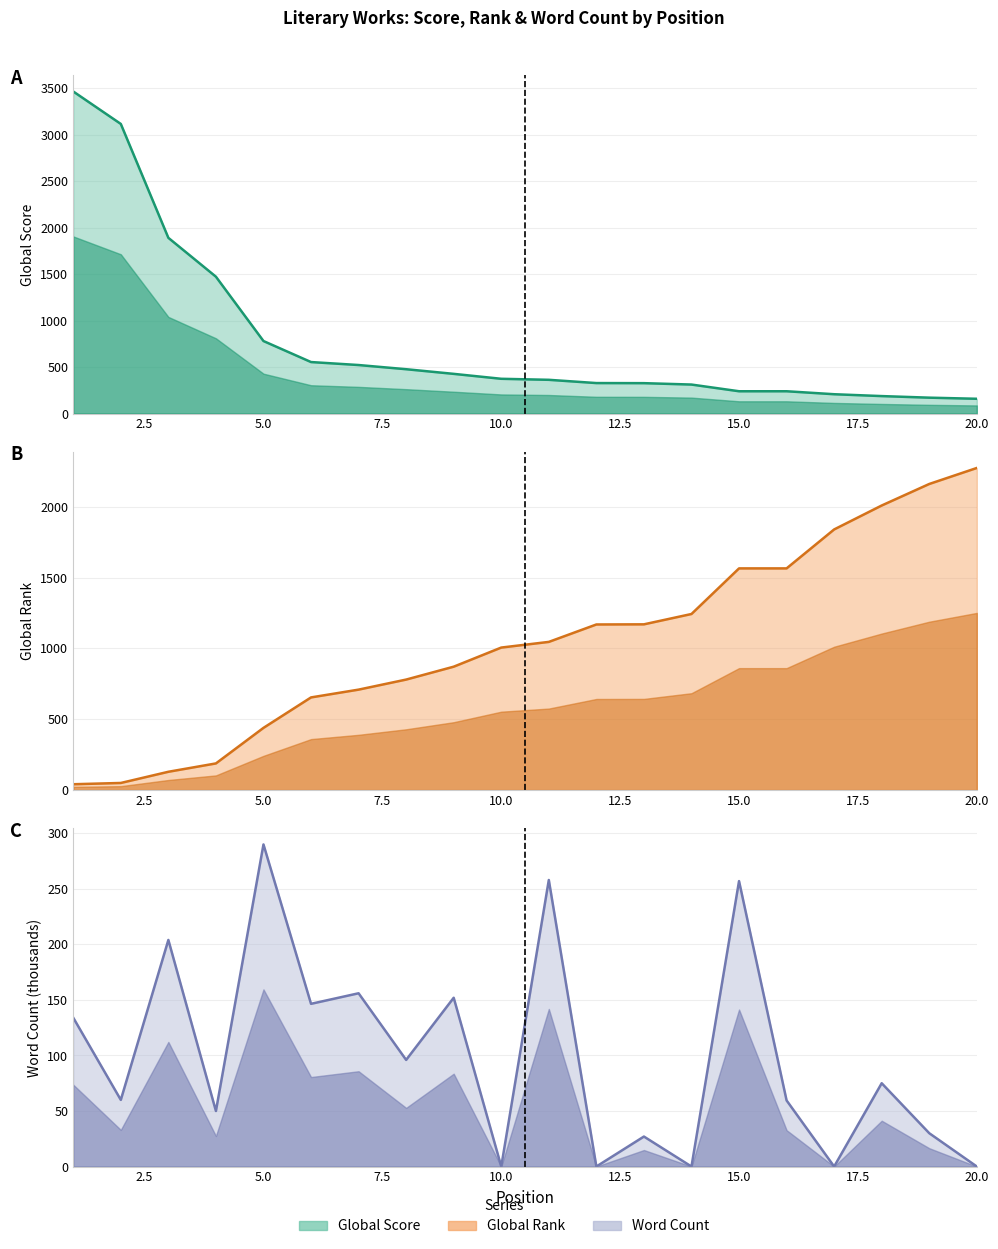

What is the value of the Global Score point at the 17th from the left?

208.0